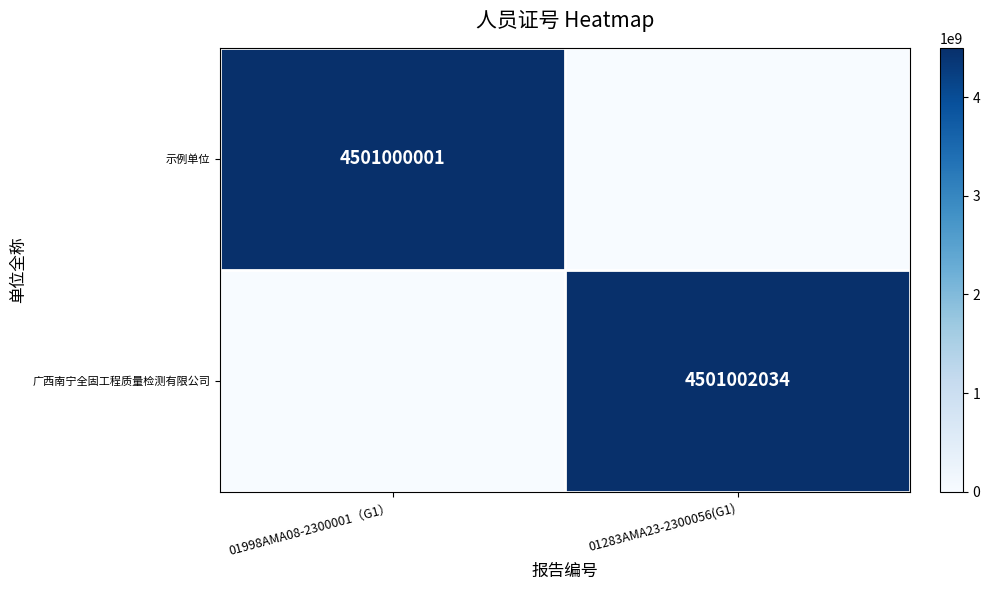

How many distinct data groups are displayed?

2